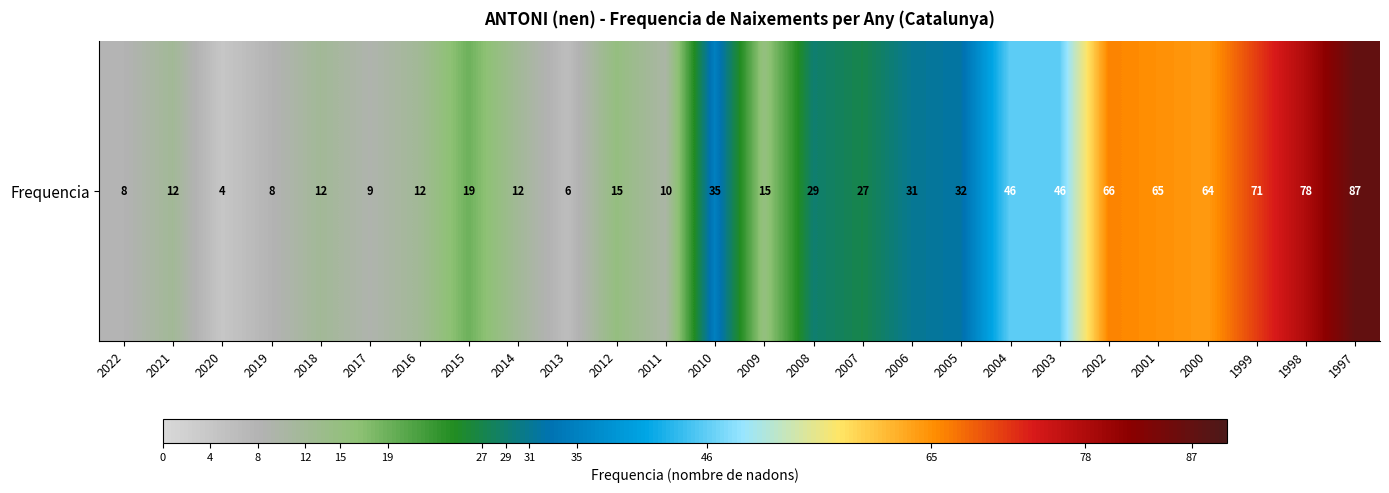

Rank the categories by value from lowest to highest.

2020, 2013, 2022, 2019, 2017, 2011, 2021, 2018, 2016, 2014, 2012, 2009, 2015, 2007, 2008, 2006, 2005, 2010, 2004, 2003, 2000, 2001, 2002, 1999, 1998, 1997